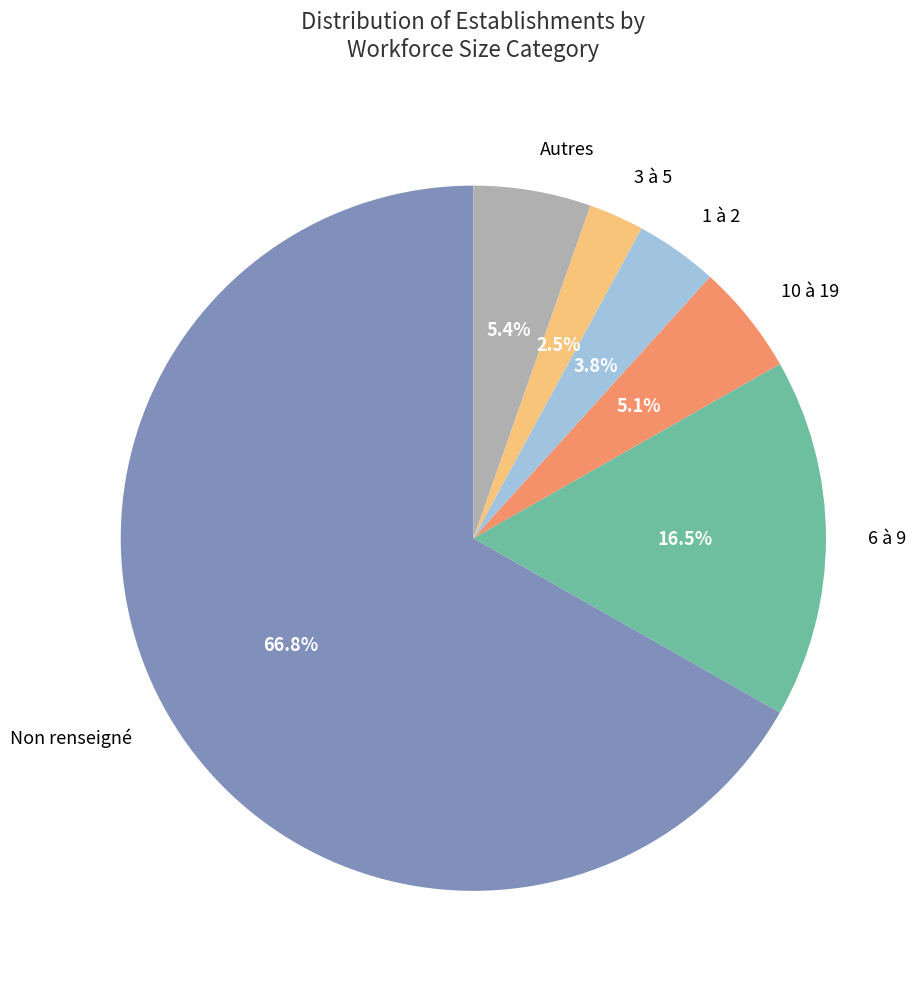

What percentage do 1 à 2 and Autres together represent?

9.2%